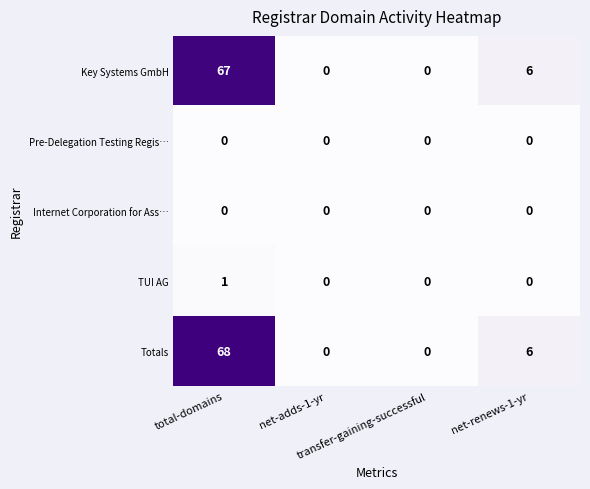

Which series has the largest total across all categories?

Totals